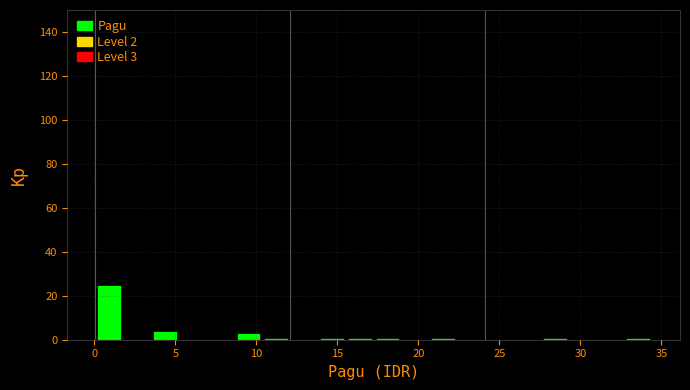

Read against the x-axis, roughly where is the centre of the tallest bar?

1.0